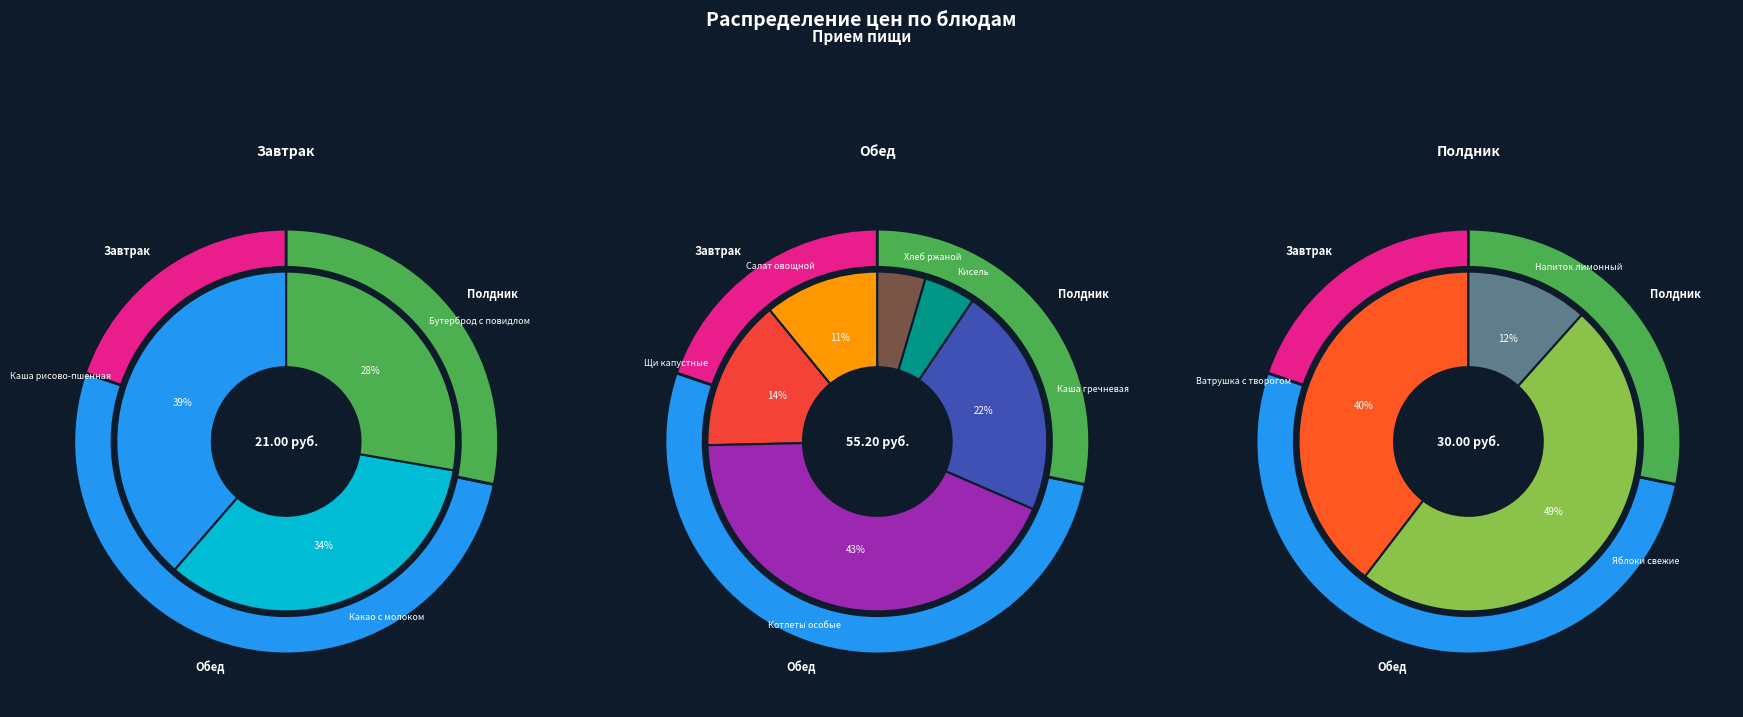

Which category has the smallest portion of the pie?

Хлеб ржаной